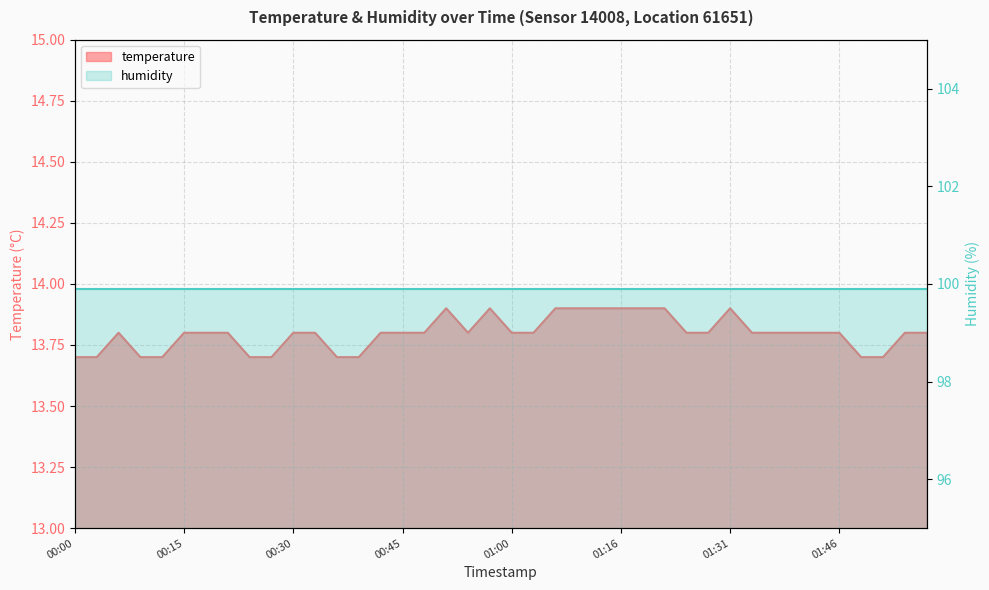

What is the label of the 9th point from the left?

00:24